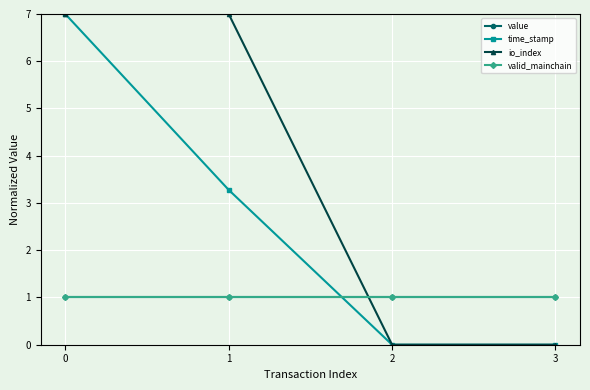

What is the maximum value shown in the chart?

7.0